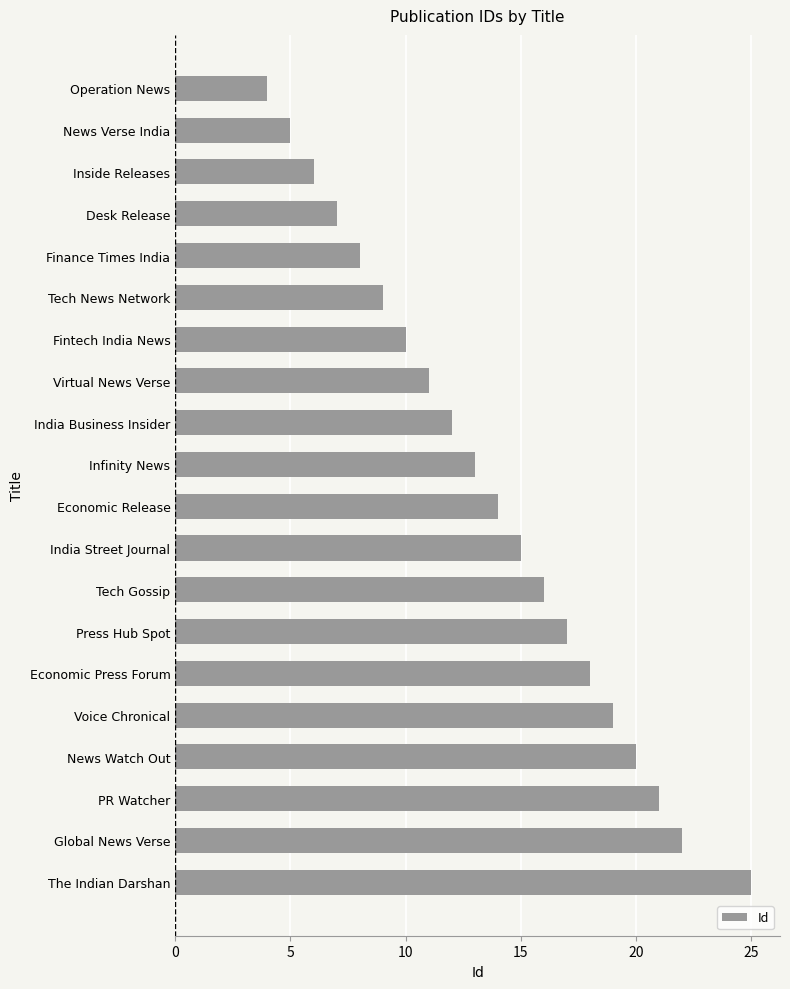

What is the maximum value shown in the chart?

25